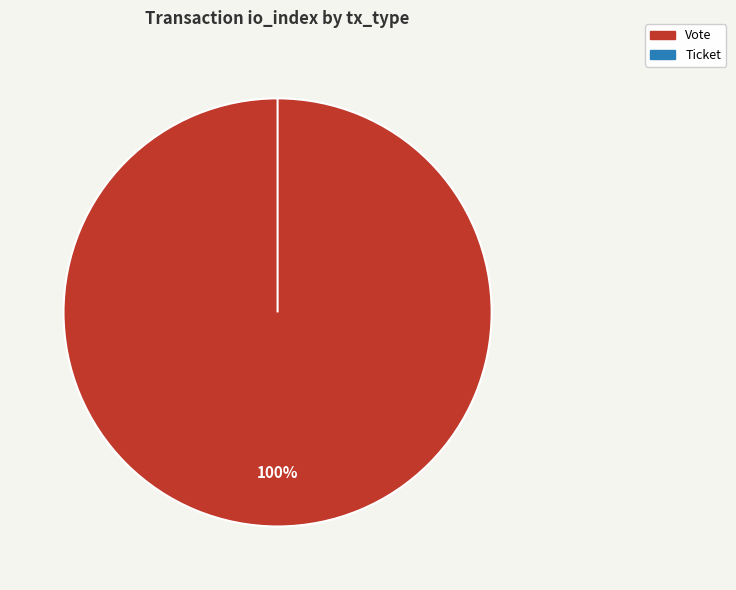

How much of the chart is everything except Ticket?

100.0%